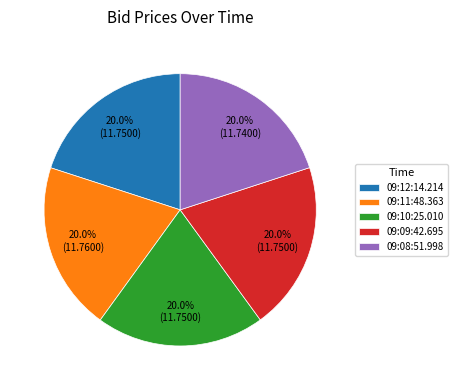

The 09:10:25.010 slice represents 20% of the pie. True or false?

True